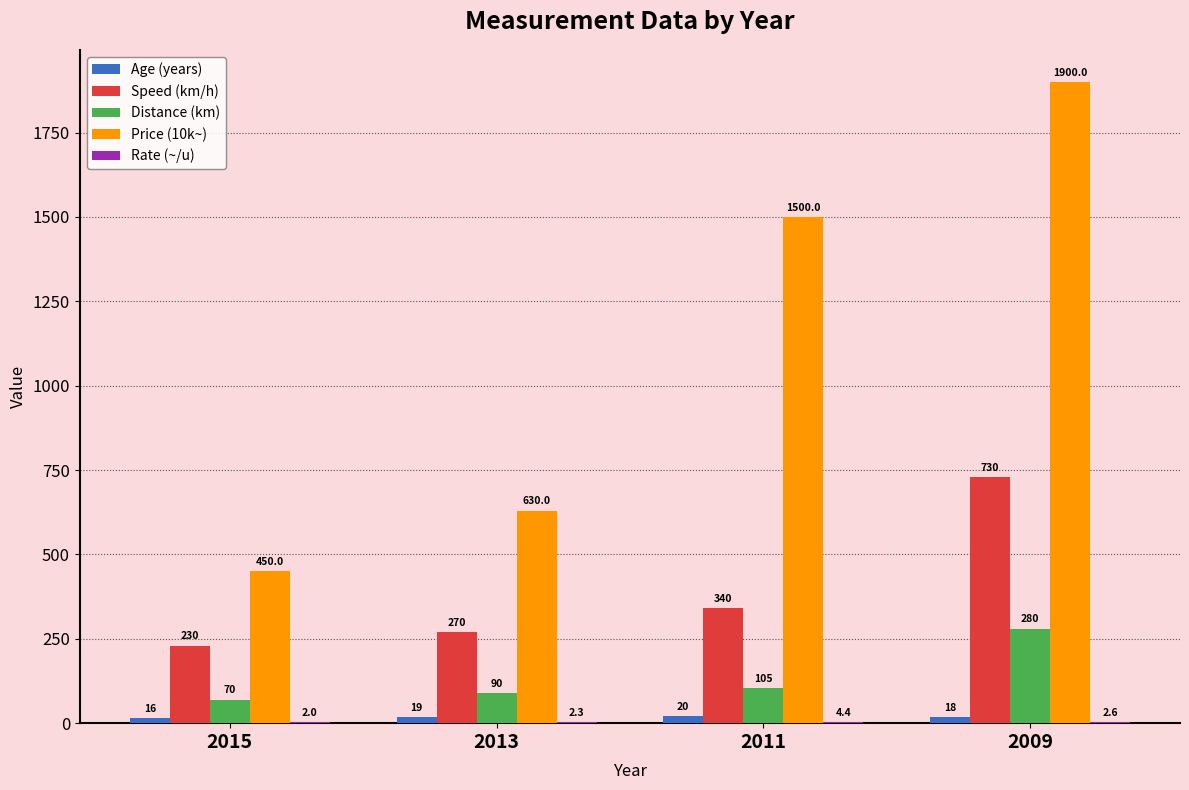

True or false: Distance (km) has a value of 90.0 at 2013.

True